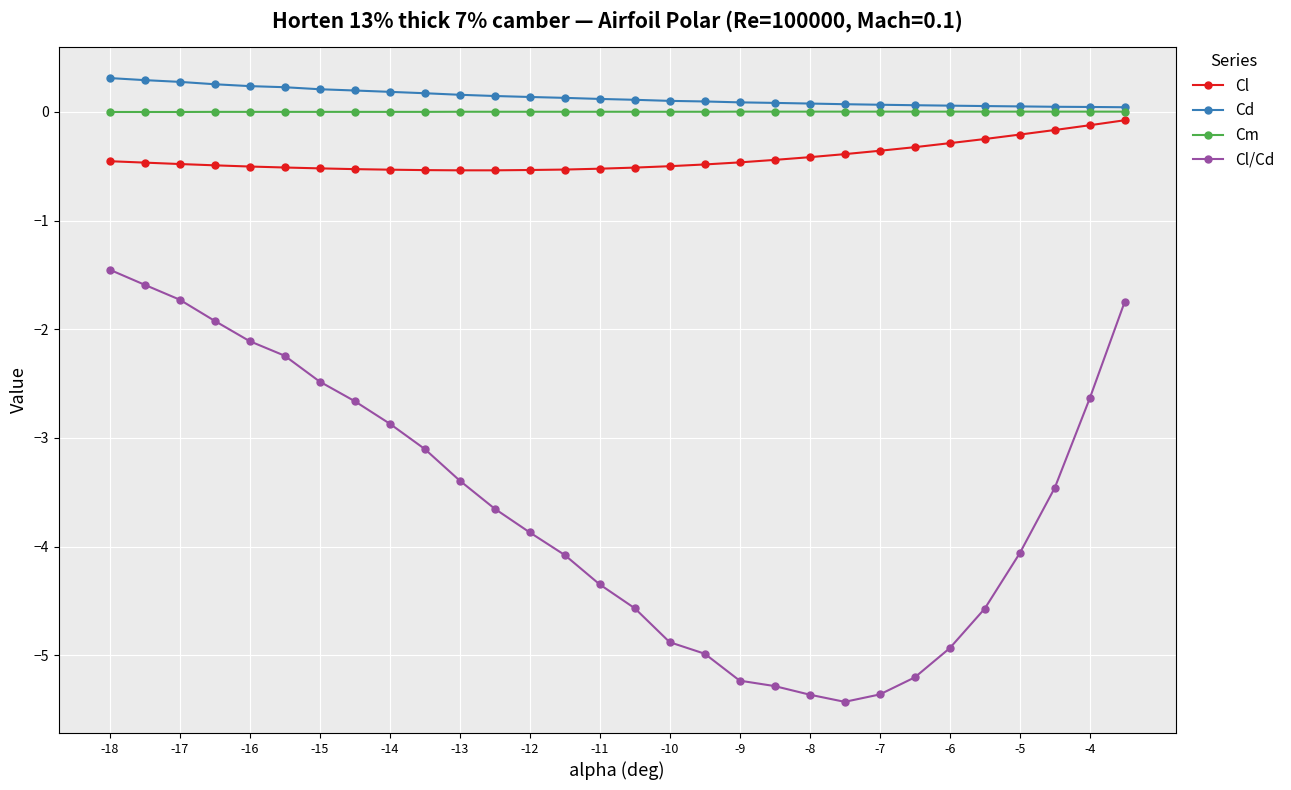

True or false: Cl and Cl/Cd cross at least once.

False